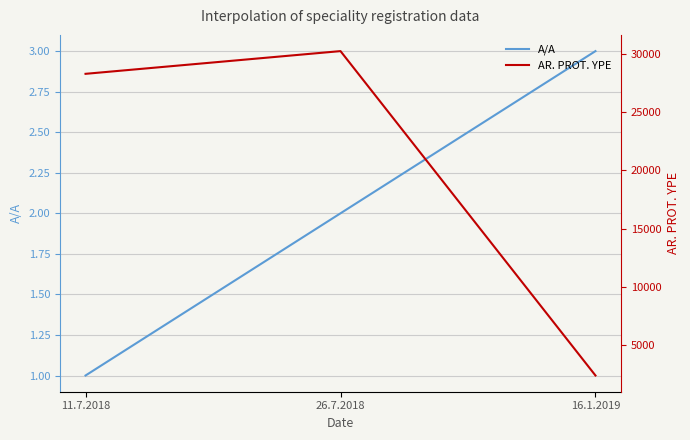

What is the spread (max minus min) of values at 11.7.2018?

28271